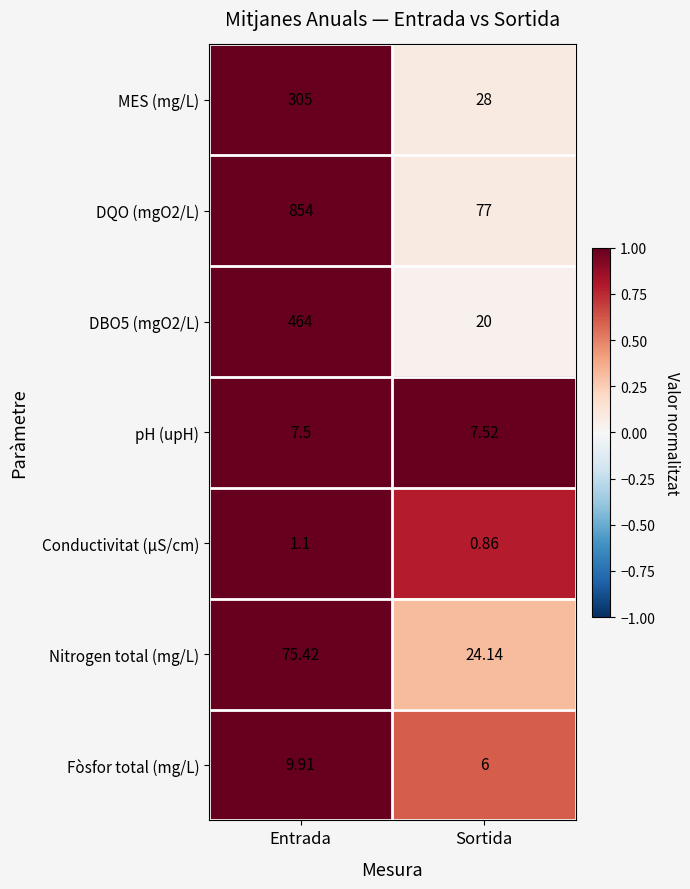

At how many categories does at least one series exceed 0?

2